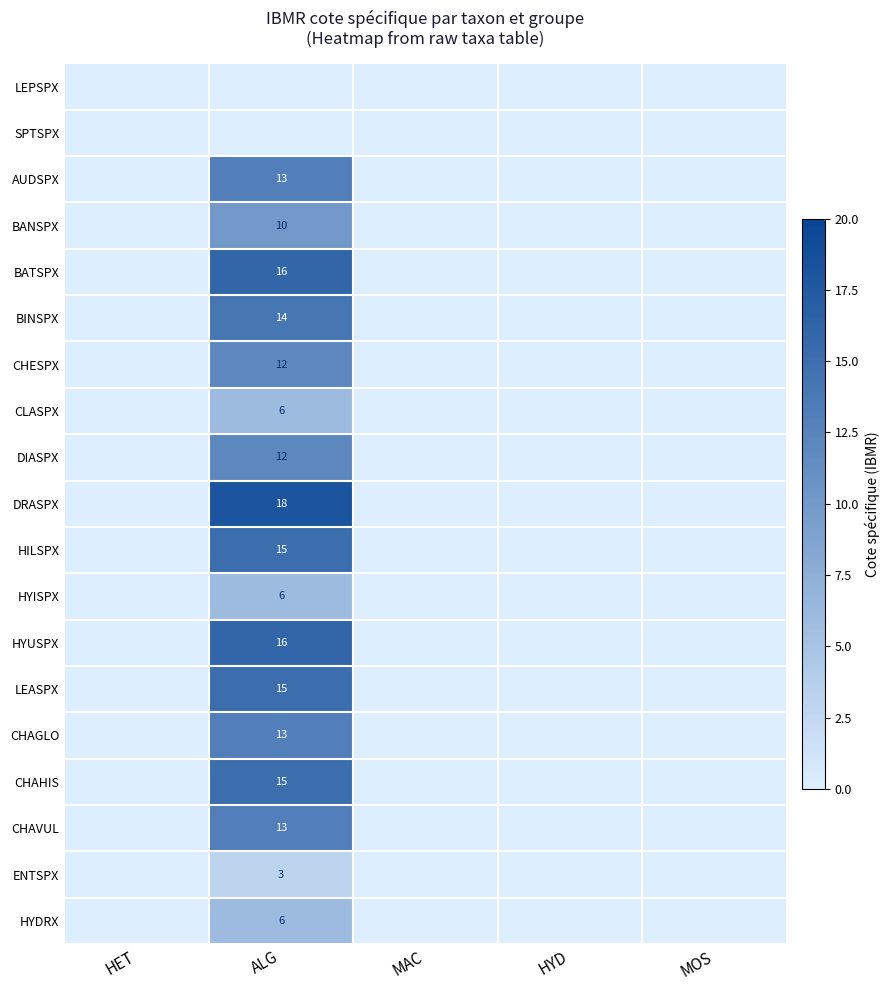

The BINSPX series shows 20 at ALG. True or false?

False